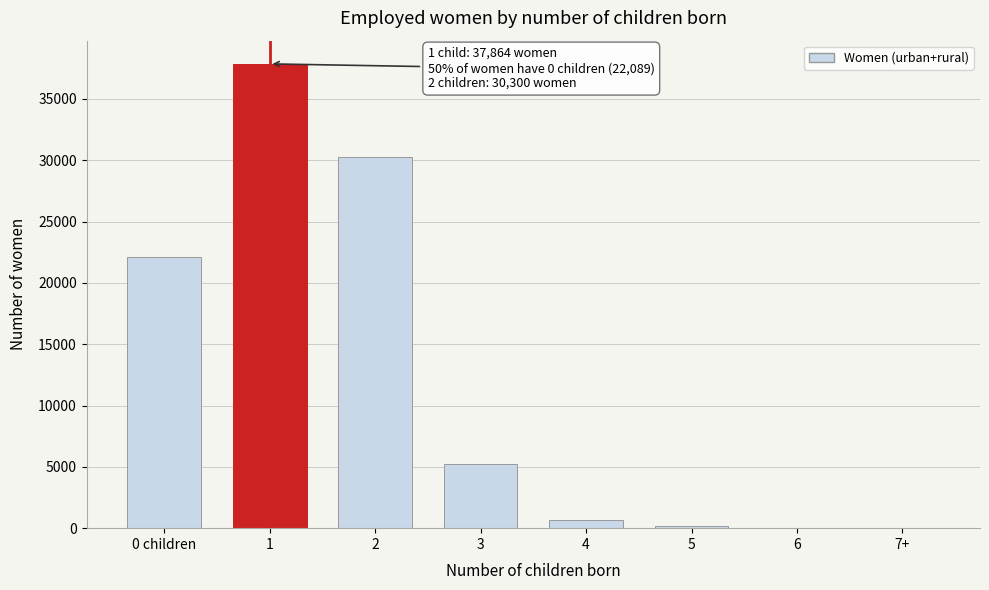

What is the greatest value displayed?

37864